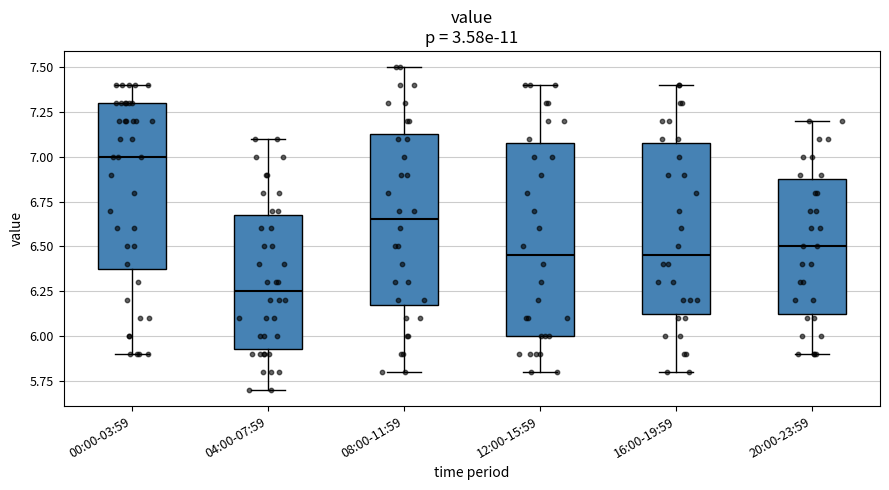

Which box is the tallest, from its lower edge to its upper edge?

12:00-15:59